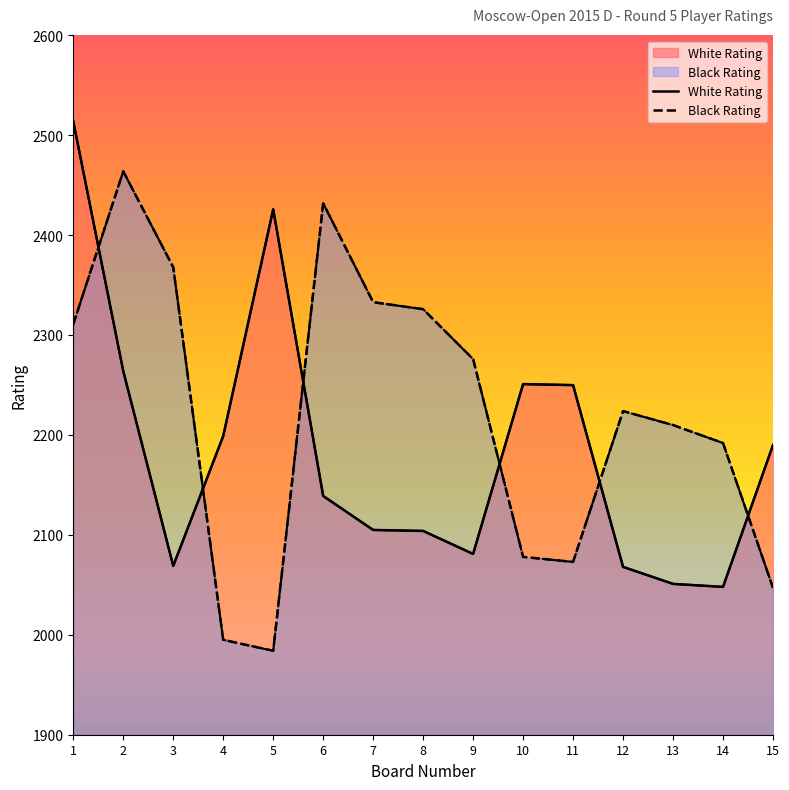

Reading left to right, list all the values displayed in this chart.

White Rating: 2514	2264	2069	2199	2426	2139	2105	2104	2081	2251	2250	2068	2051	2048	2190
Black Rating: 2311	2464	2368	1995	1984	2432	2333	2326	2276	2078	2073	2224	2210	2192	2047